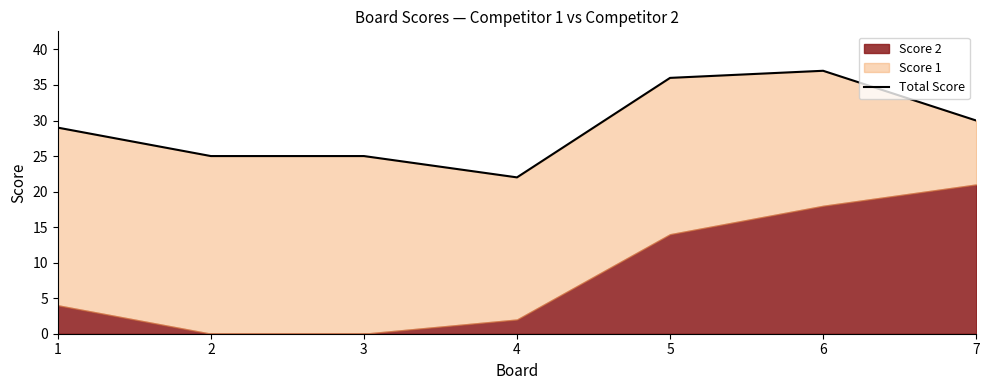

How many lines are shown in the chart?

1